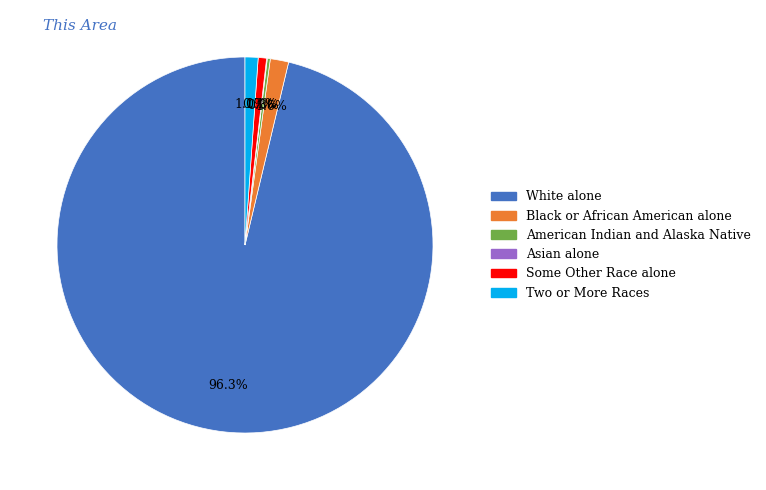

Which category has the biggest portion of the pie?

White alone